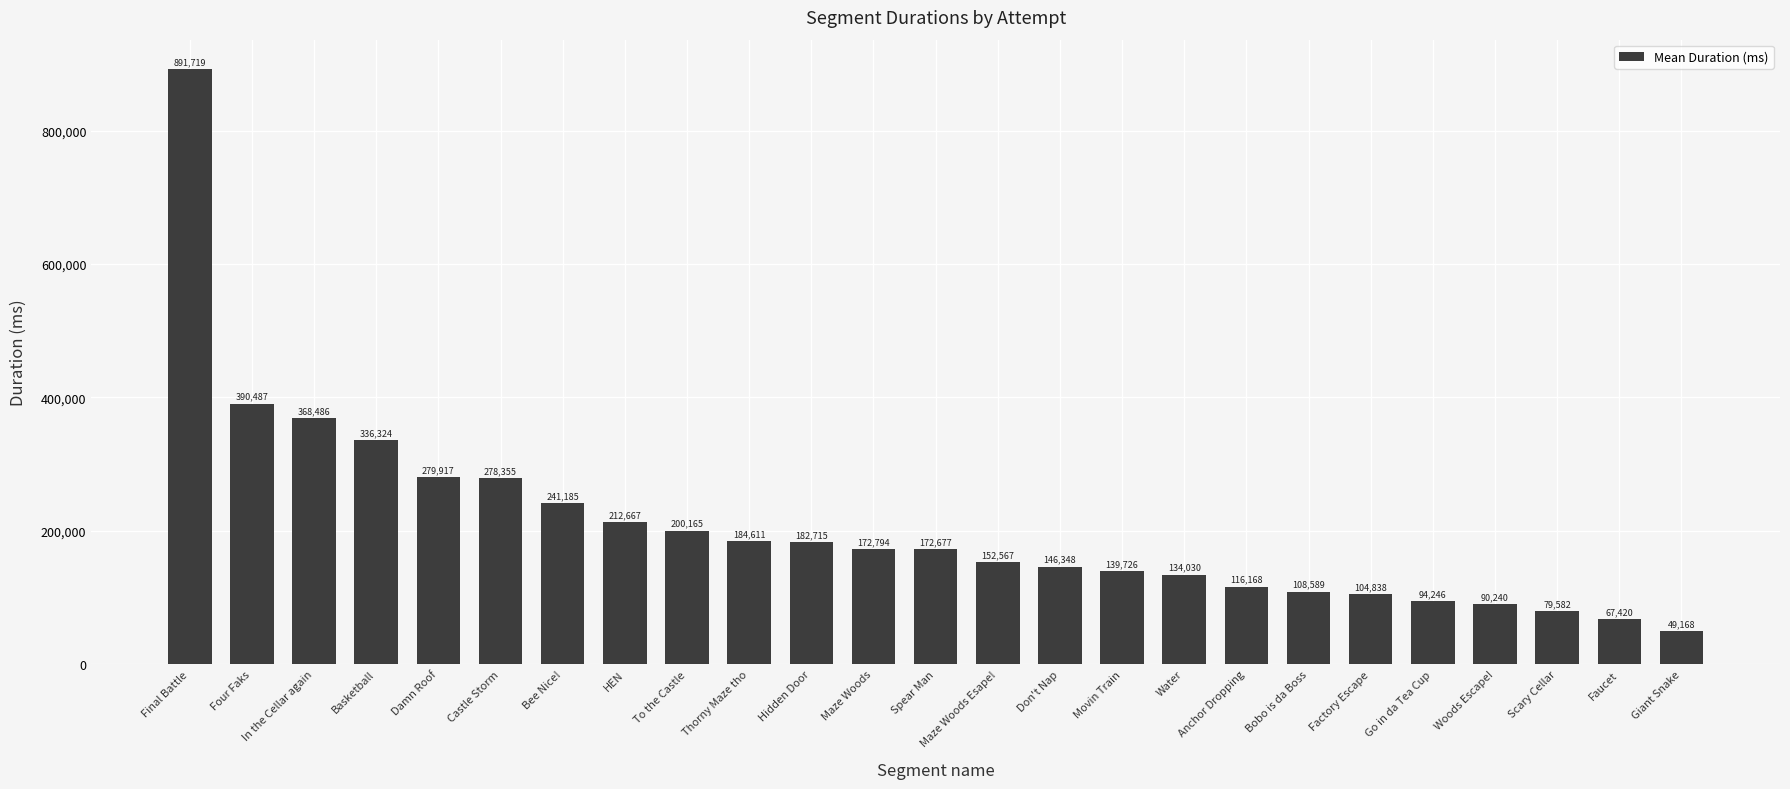

What is the minimum value shown in the chart?

49168